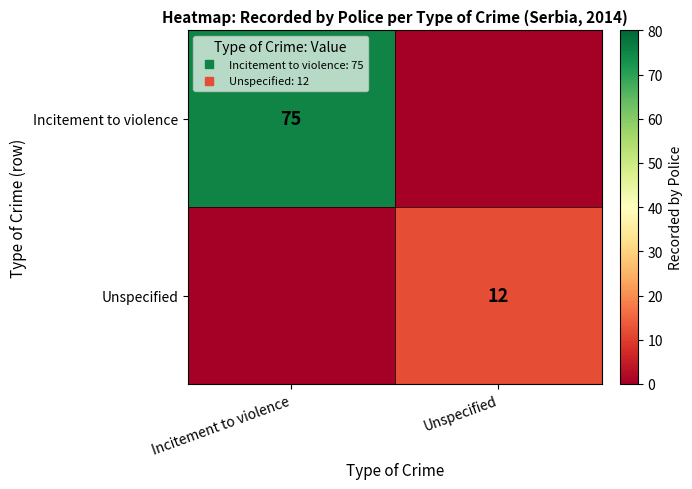

At which label does Incitement to violence reach its minimum?

Unspecified